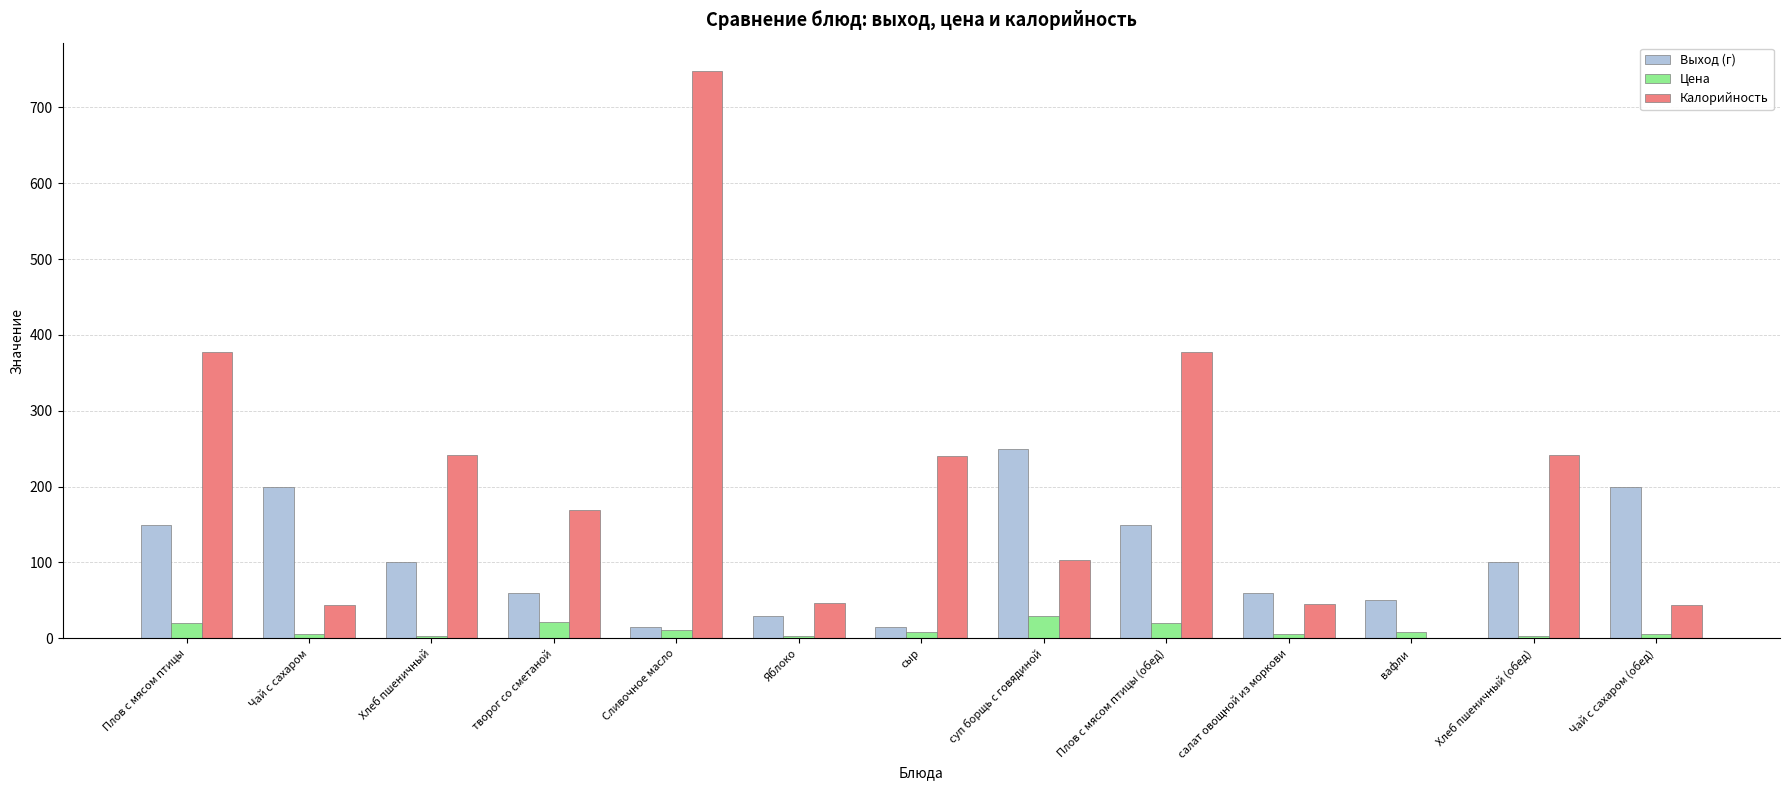

Are the bars grouped side by side (vs. stacked)?

Yes